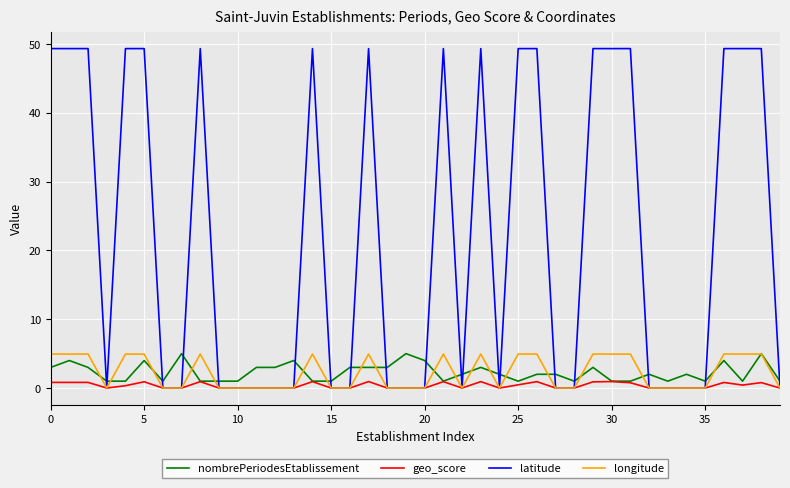

What is the highest value of the longitude series?

4.9